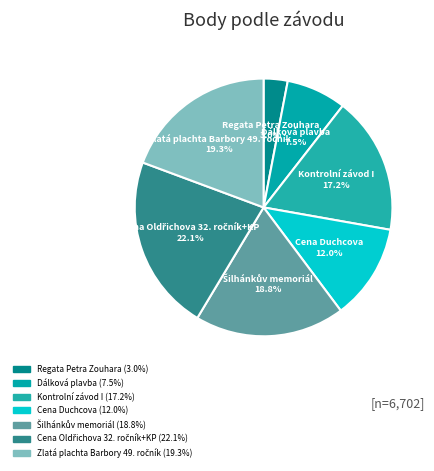

Which category has the biggest portion of the pie?

Cena Oldřichova 32. ročník+KP